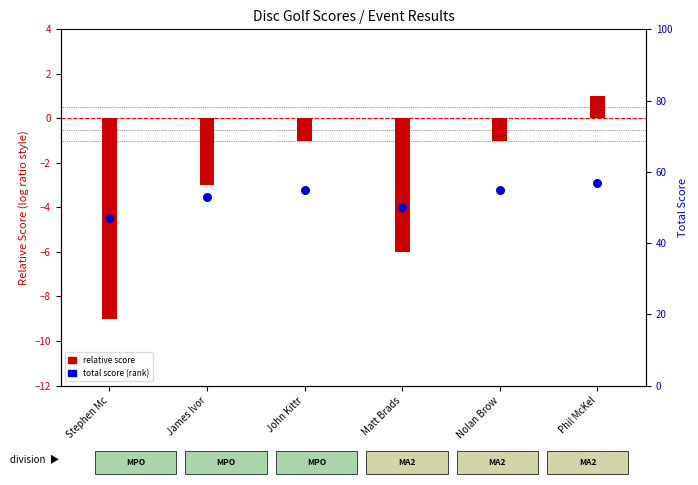

What is the change in value from Stephen Mc to Phil McKel?

+10